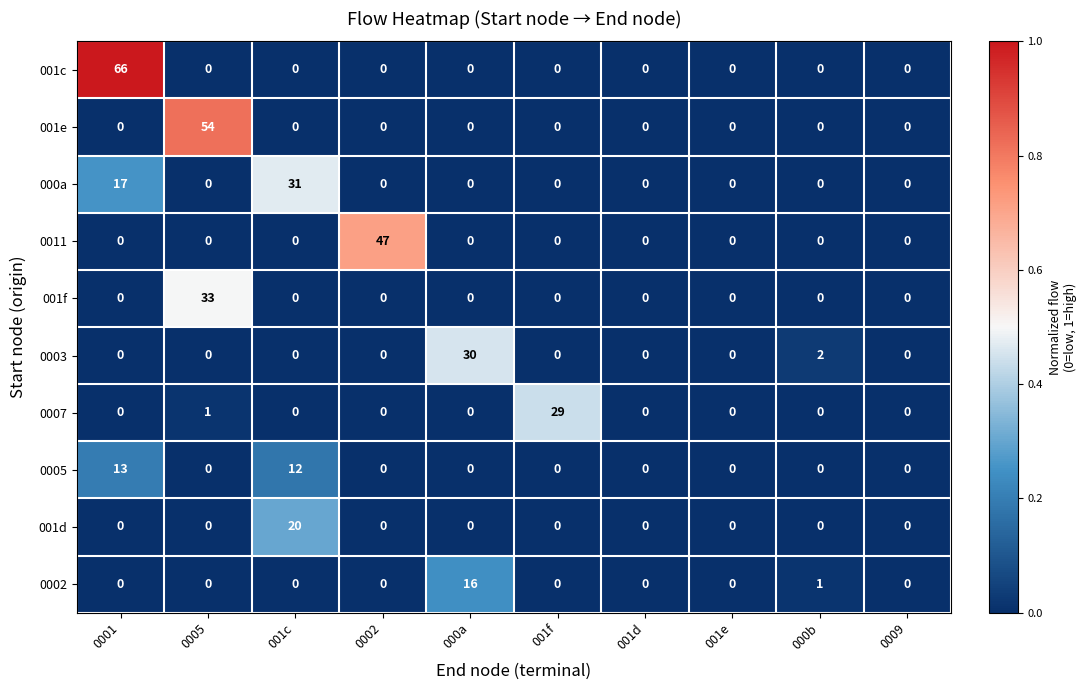

What is the average value of the 001c series?

7